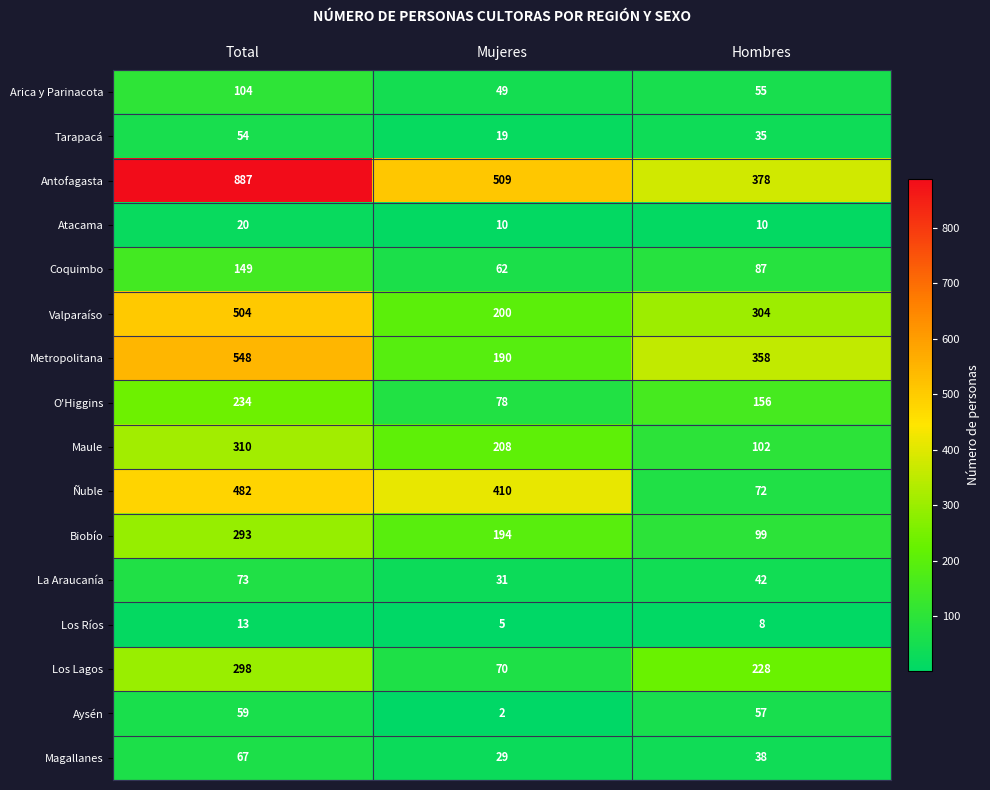

Which category has the highest value across all series?

Total